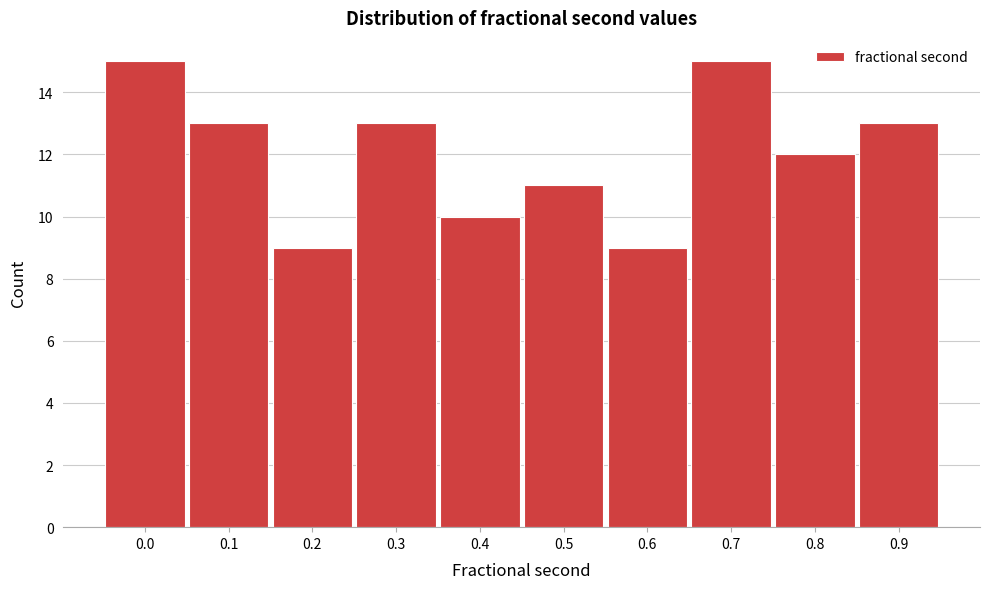

Reading left to right, list all the values displayed in this chart.

15	13	9	13	10	11	9	15	12	13